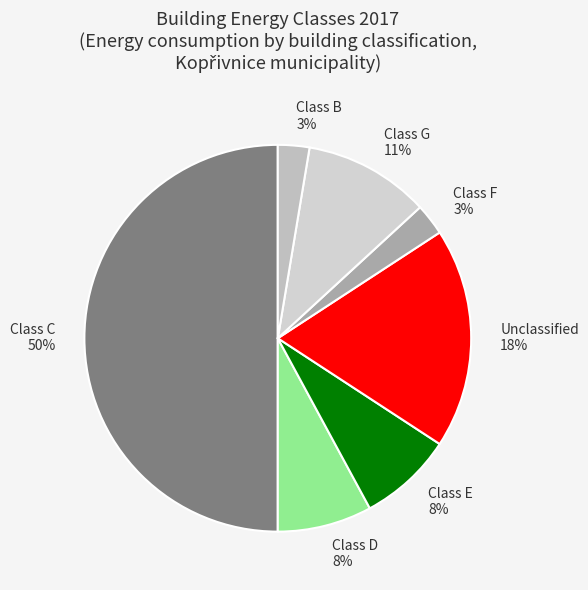

Is Class E 8% the majority of the pie?

No